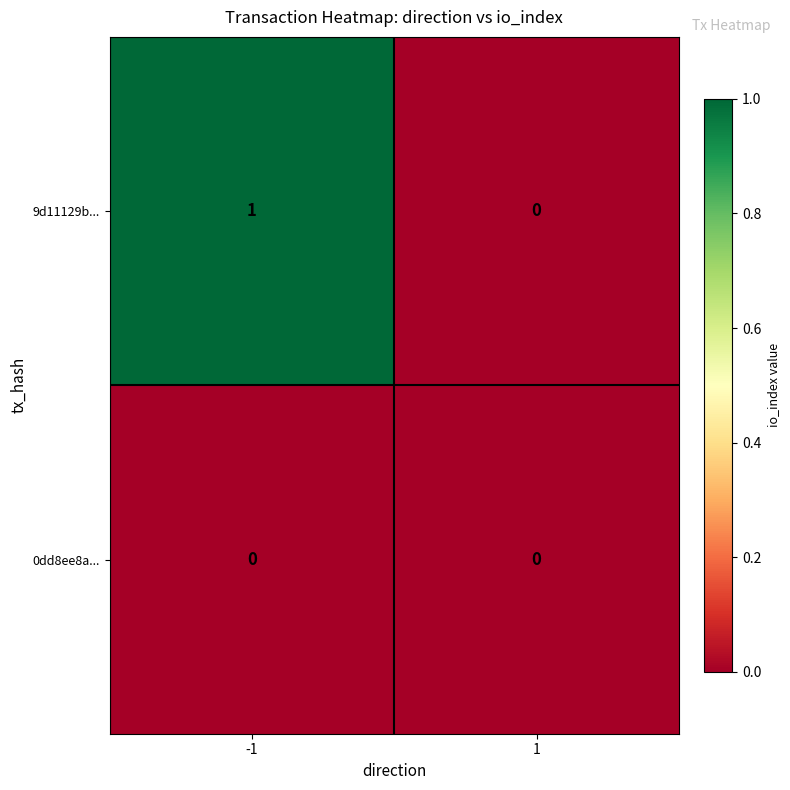

The 9d11129b... series shows 1 at -1. True or false?

True